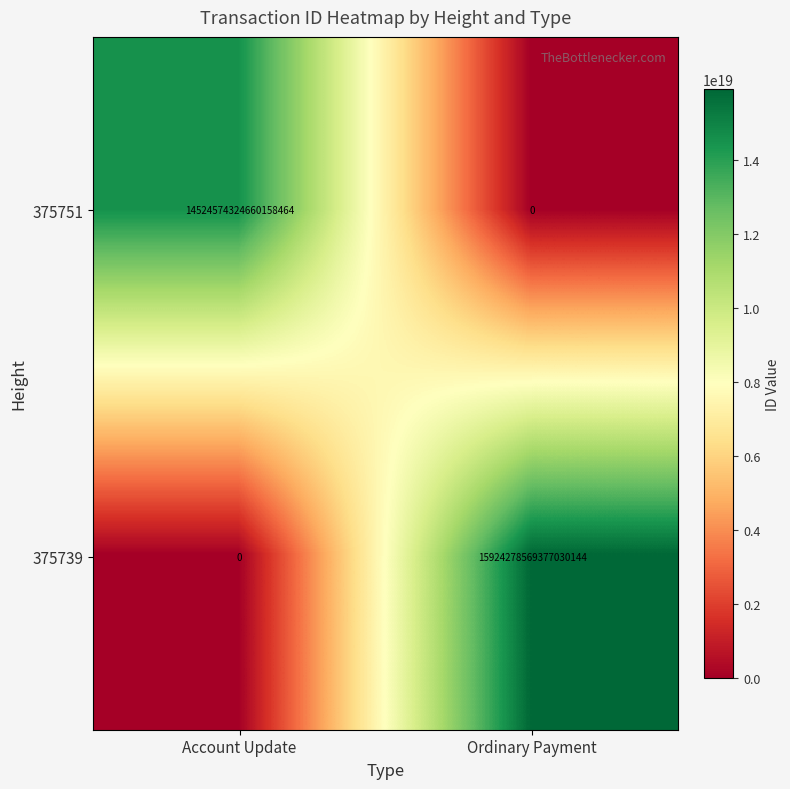

Where is 375751 nearest to the value 7262287162330079232?

Account Update